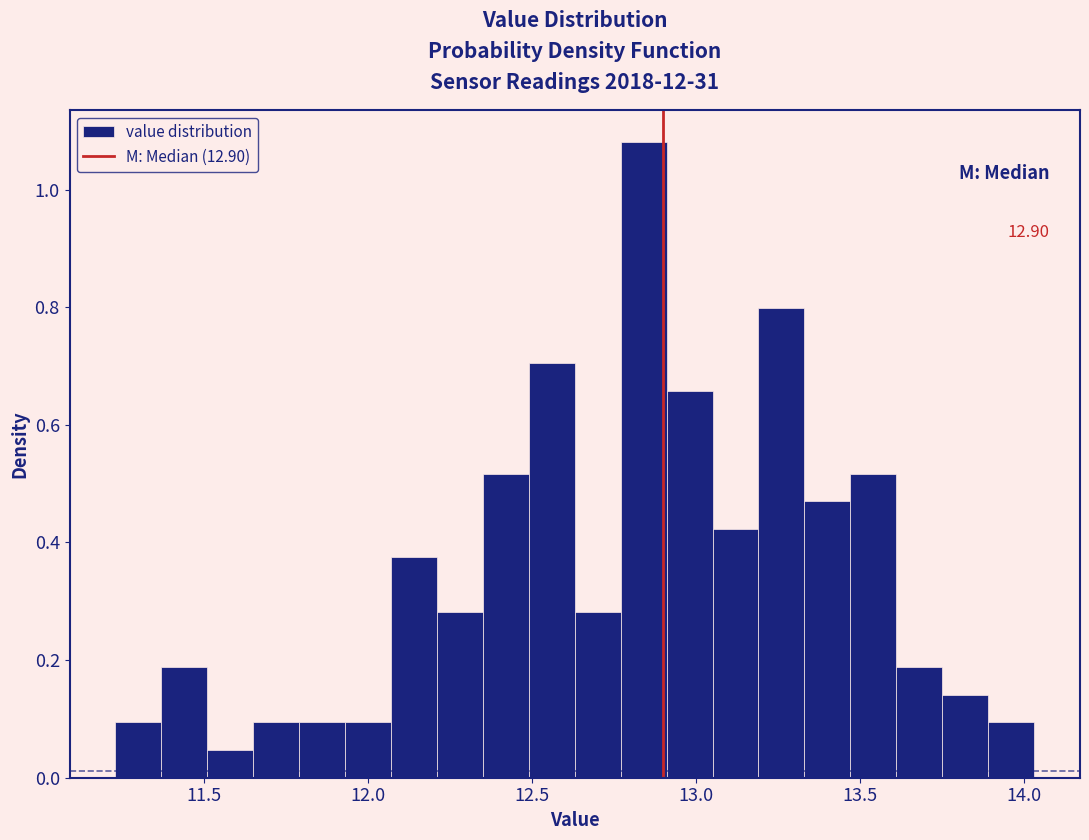

Around what value on the x-axis is the tallest bar? Give the approximate position of its centre, as read against the axis.

12.85